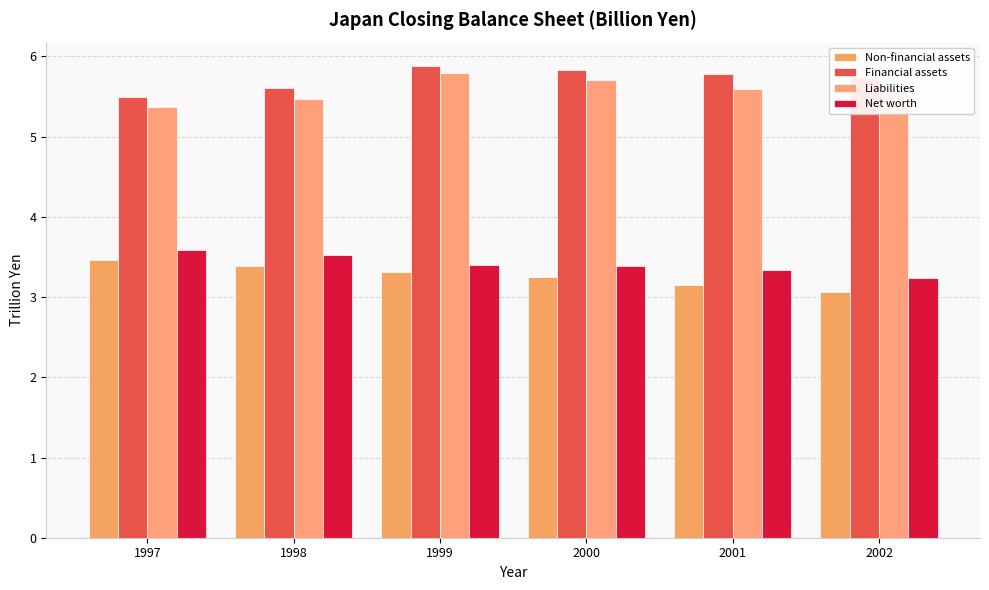

Reading left to right, transcribe all the data shown in this chart.

Non-financial assets: 1997=3.5	1998=3.4	1999=3.3	2000=3.3	2001=3.2	2002=3.1
Financial assets: 1997=5.5	1998=5.6	1999=5.9	2000=5.8	2001=5.8	2002=5.7
Liabilities: 1997=5.4	1998=5.5	1999=5.8	2000=5.7	2001=5.6	2002=5.6
Net worth: 1997=3.6	1998=3.5	1999=3.4	2000=3.4	2001=3.3	2002=3.2